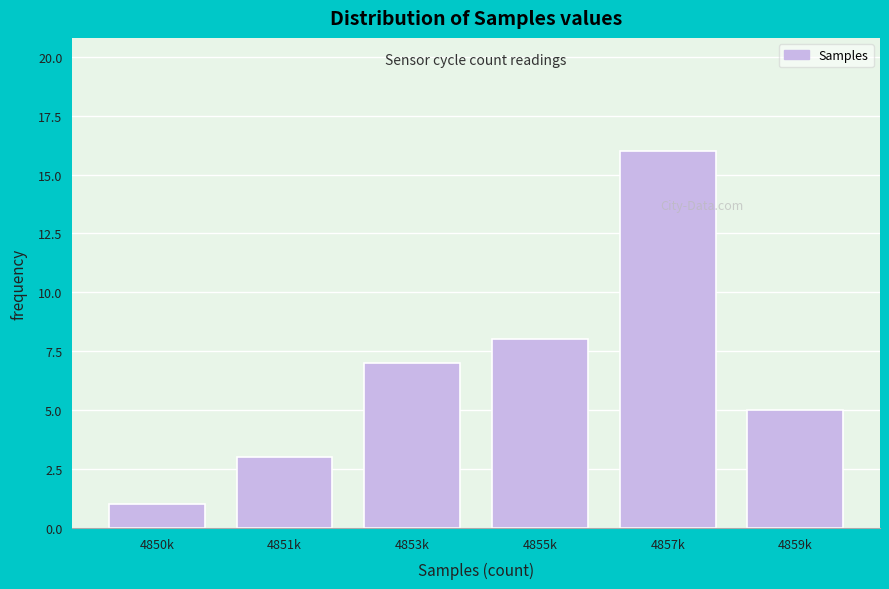

Reading left to right, transcribe all the data shown in this chart.

4850k=1	4851k=3	4853k=7	4855k=8	4857k=16	4859k=5